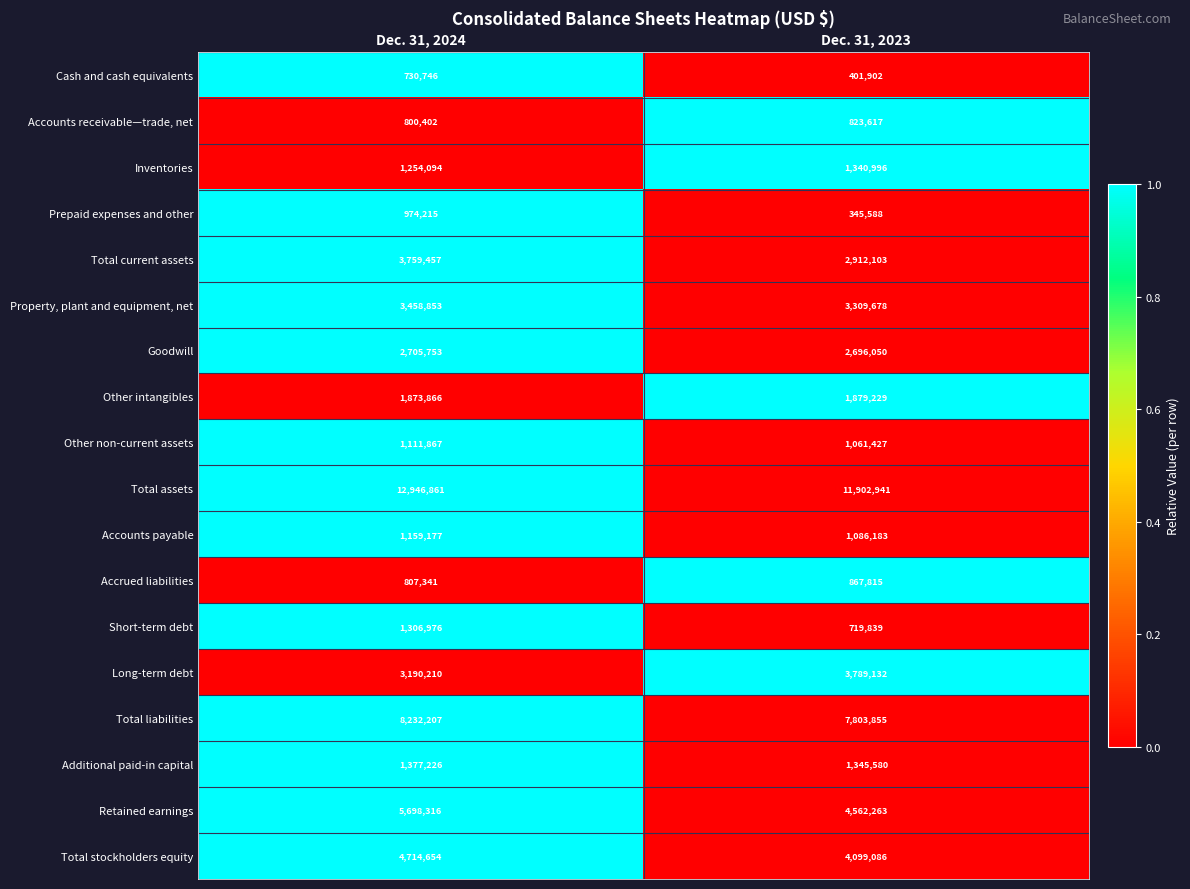

What value does the Short-term debt series have at Dec. 31, 2023?

719839